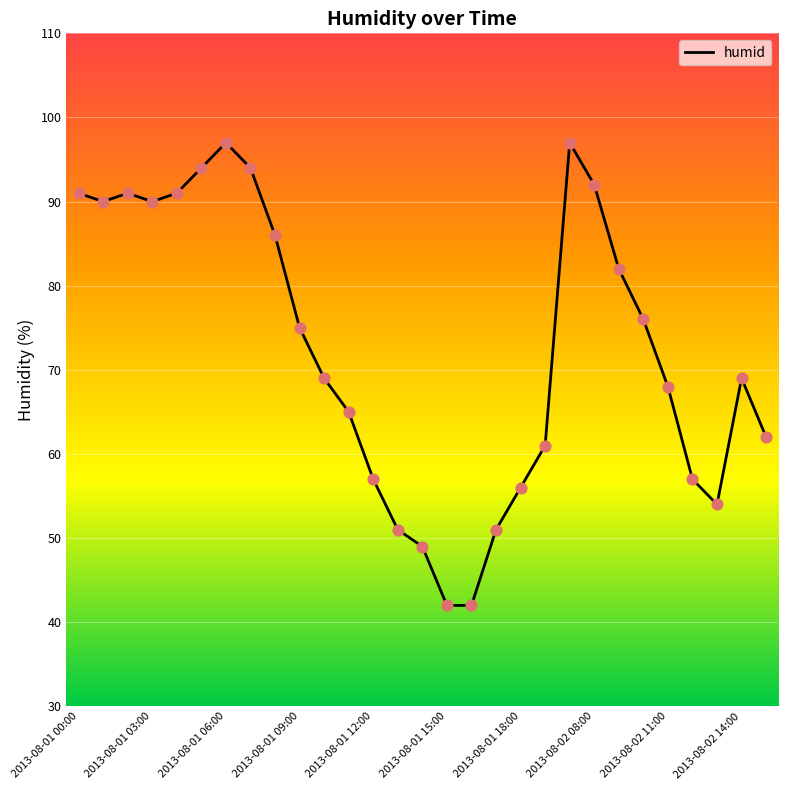

What is the smallest value displayed?

42